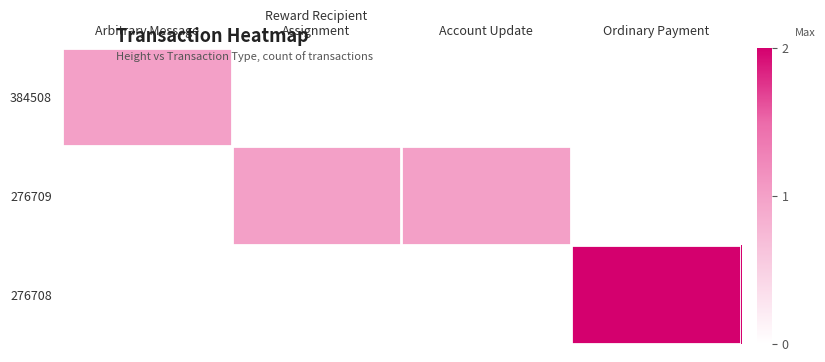

Rank the series at Account Update from highest to lowest value.

276709, 384508, 276708